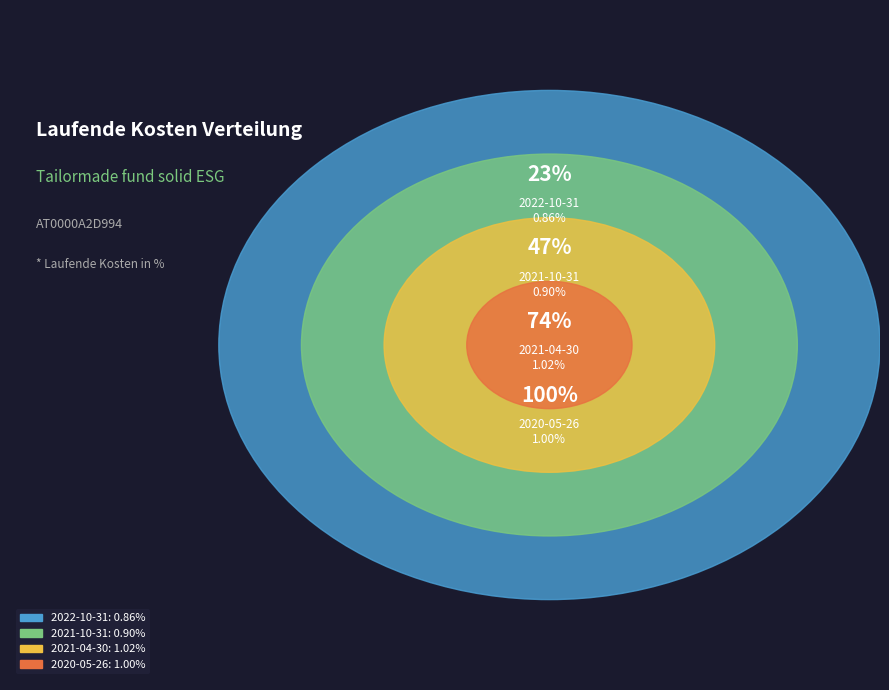

How much of the chart is everything except 2021-04-30?

73.0%